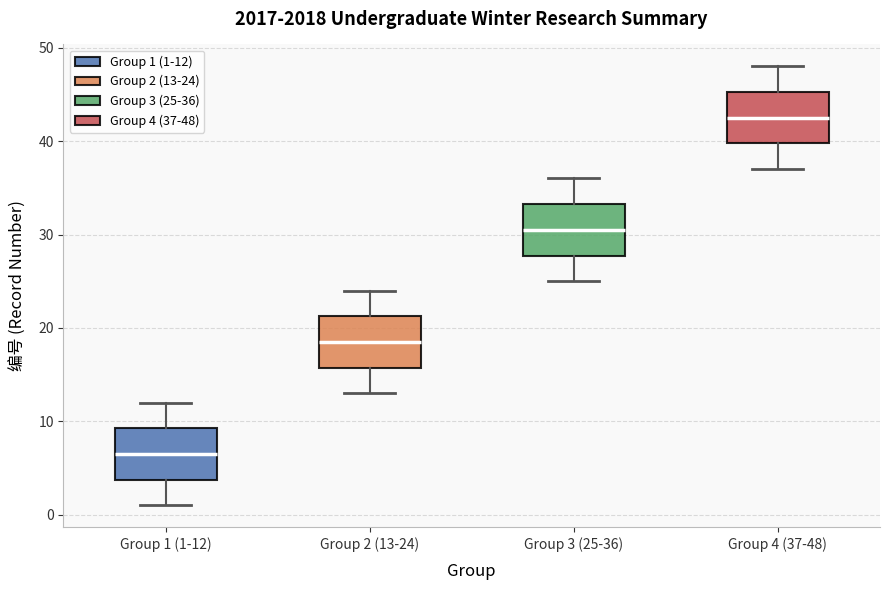

Where does the lower whisker of the box for Group 3 (25-36) end on the y-axis? The values are not printed on the chart, so give them approximately, as read against the axis.

25